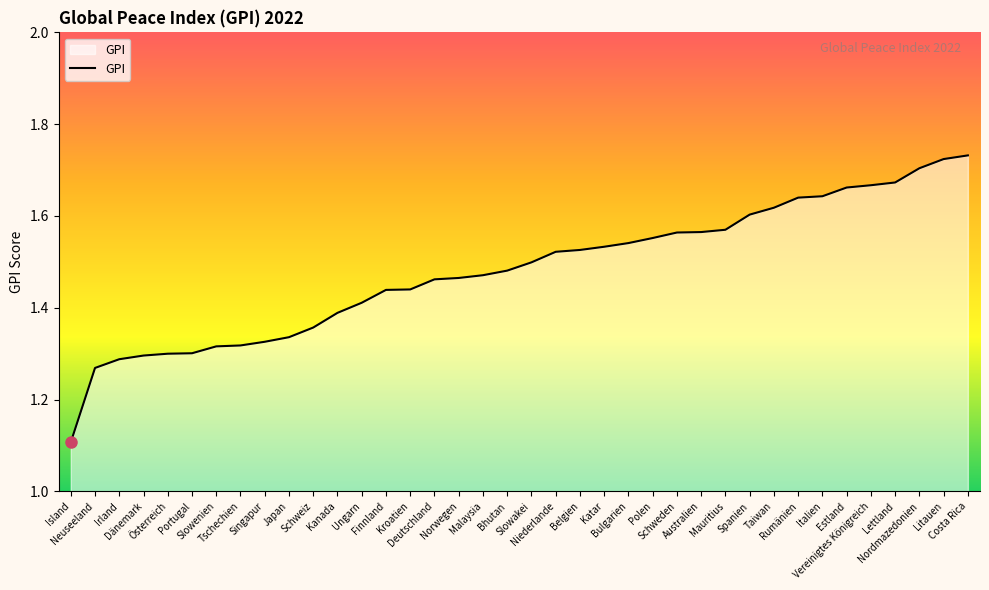

What is the difference between the maximum and minimum values?

0.6